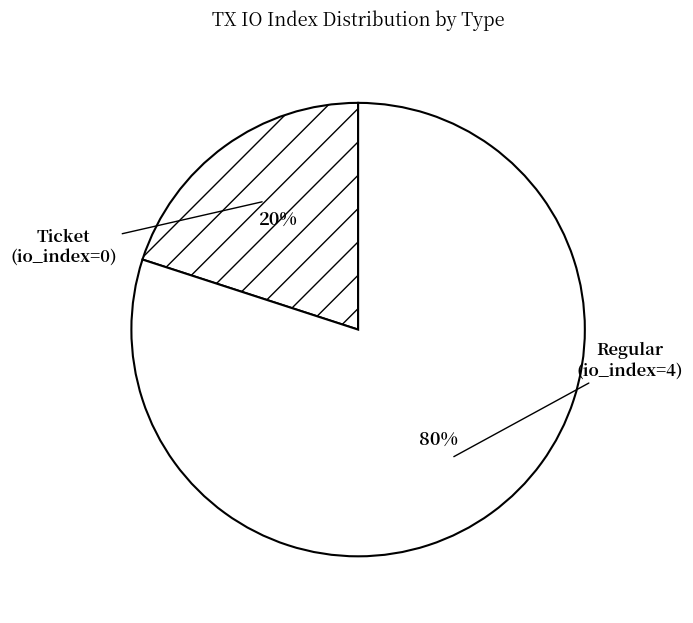

How many segments does this pie chart have?

2